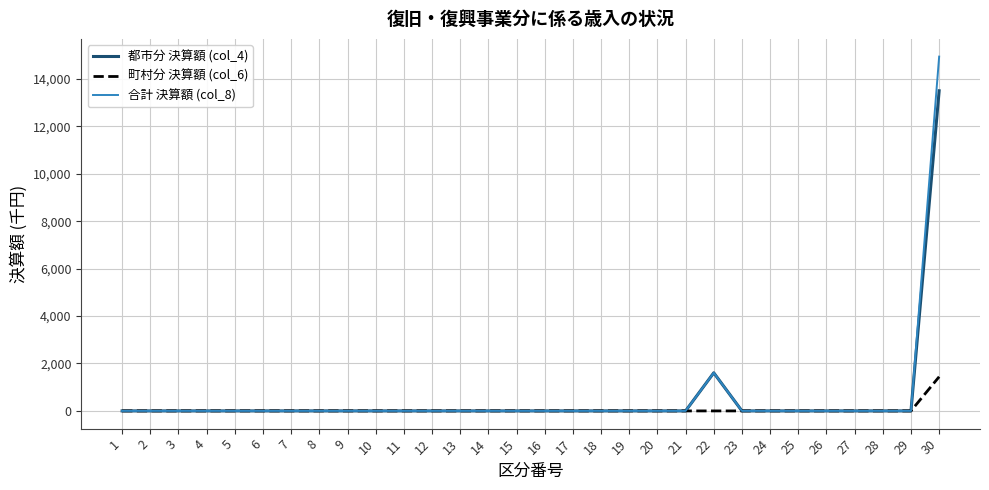

True or false: 都市分 決算額 (col_4) has a value of 0 at 14.

True